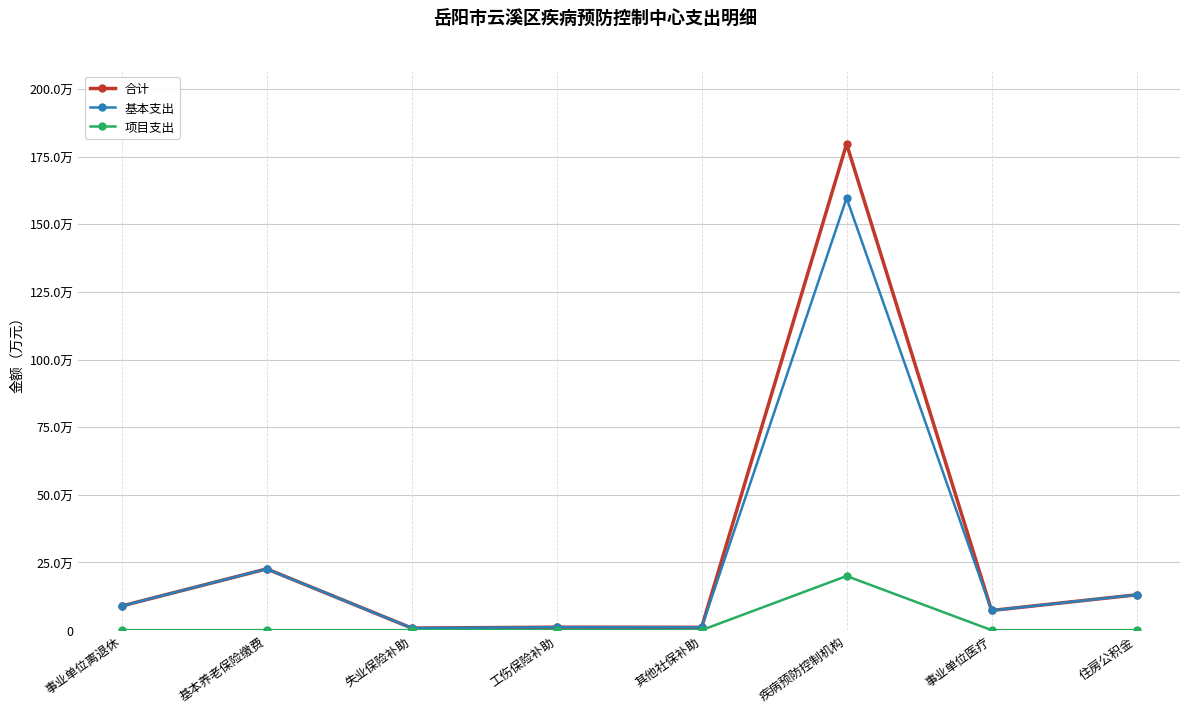

Reading left to right, list all the values displayed in this chart.

合计: 事业单位离退休=8.9	基本养老保险缴费=22.6	失业保险补助=0.8	工伤保险补助=1.1	其他社保补助=1.0	疾病预防控制机构=179.7	事业单位医疗=7.3	住房公积金=13.1
基本支出: 事业单位离退休=8.9	基本养老保险缴费=22.6	失业保险补助=0.8	工伤保险补助=1.1	其他社保补助=1.0	疾病预防控制机构=159.7	事业单位医疗=7.3	住房公积金=13.1
项目支出: 事业单位离退休=0.0	基本养老保险缴费=0.0	失业保险补助=0.0	工伤保险补助=0.0	其他社保补助=0.0	疾病预防控制机构=20.0	事业单位医疗=0.0	住房公积金=0.0